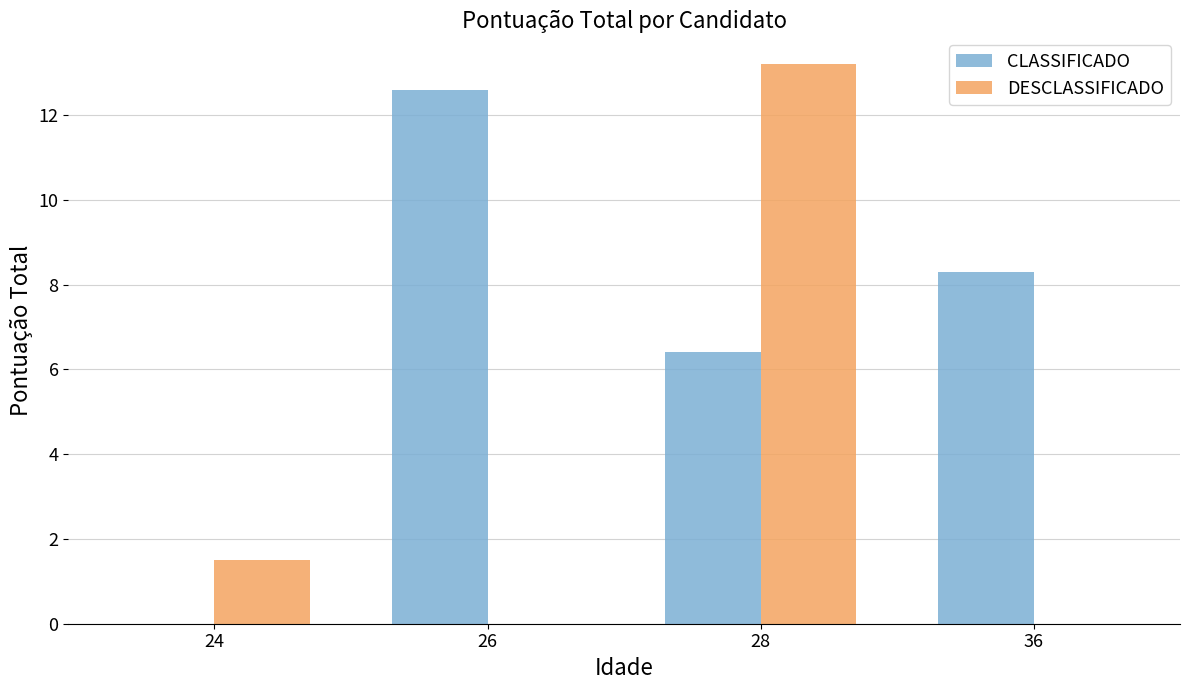

What is the highest value of the DESCLASSIFICADO series?

13.2